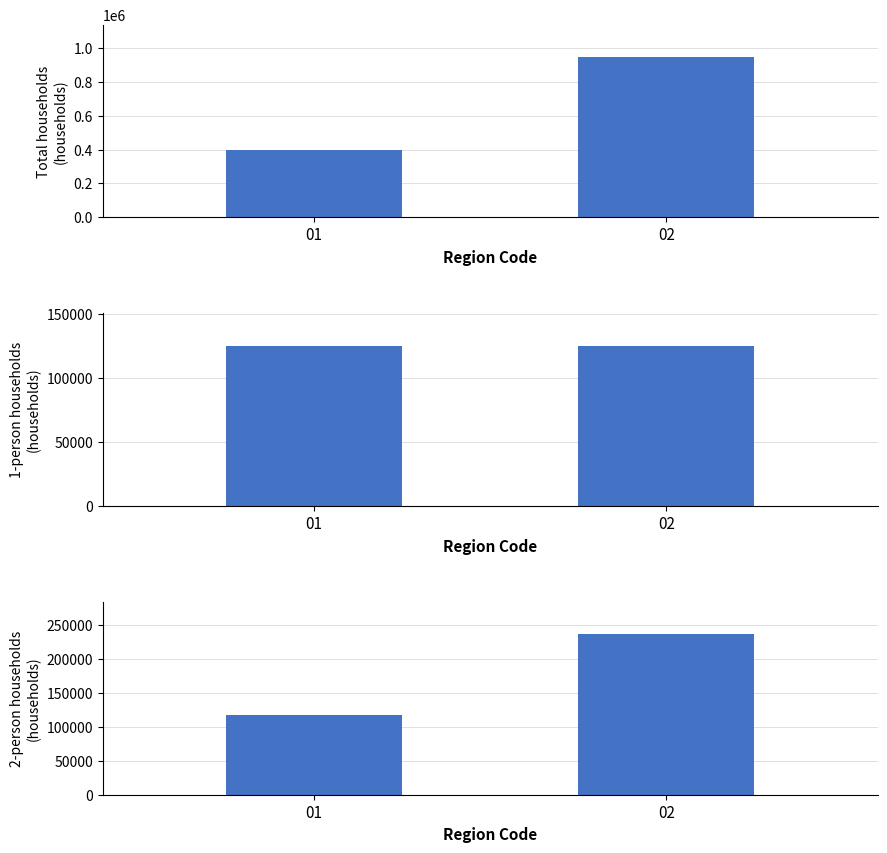

Which series changed the most between 01 and 02?

Total households